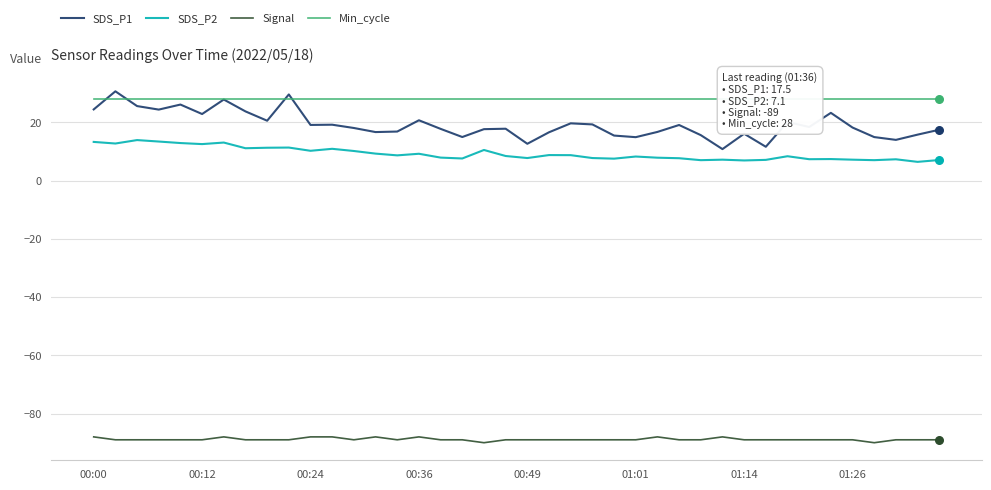

Which series has the largest total across all categories?

Min_cycle